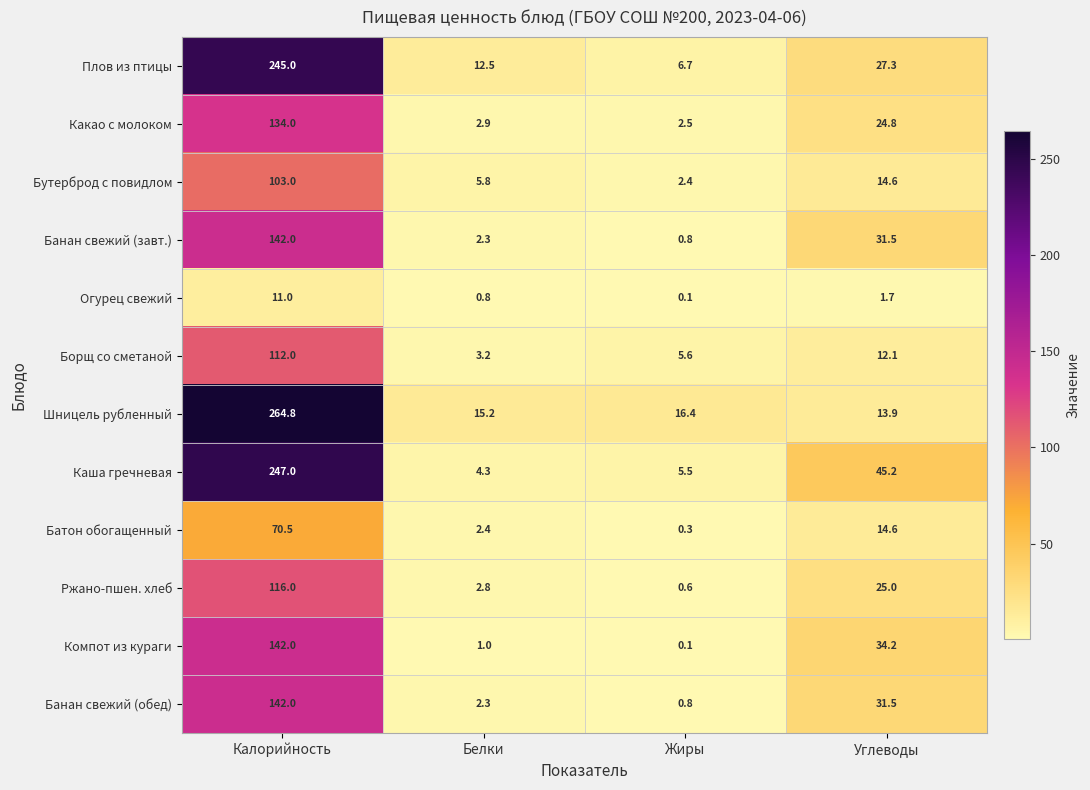

List the labels in order of Компот из кураги value, largest first.

Калорийность, Углеводы, Белки, Жиры